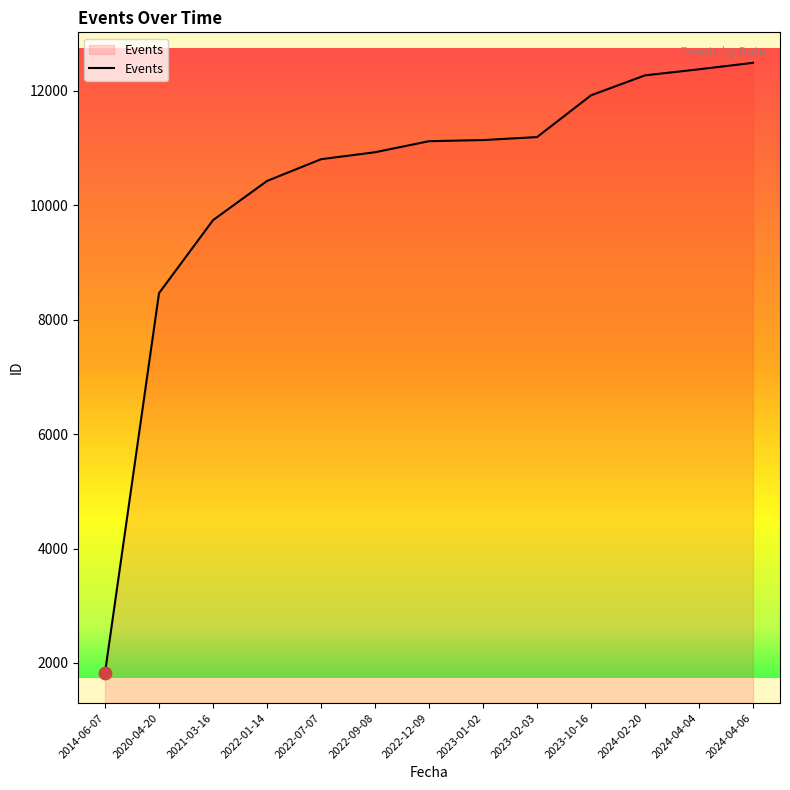

Which has a higher value, 2022-12-09 or 2021-03-16?

2022-12-09